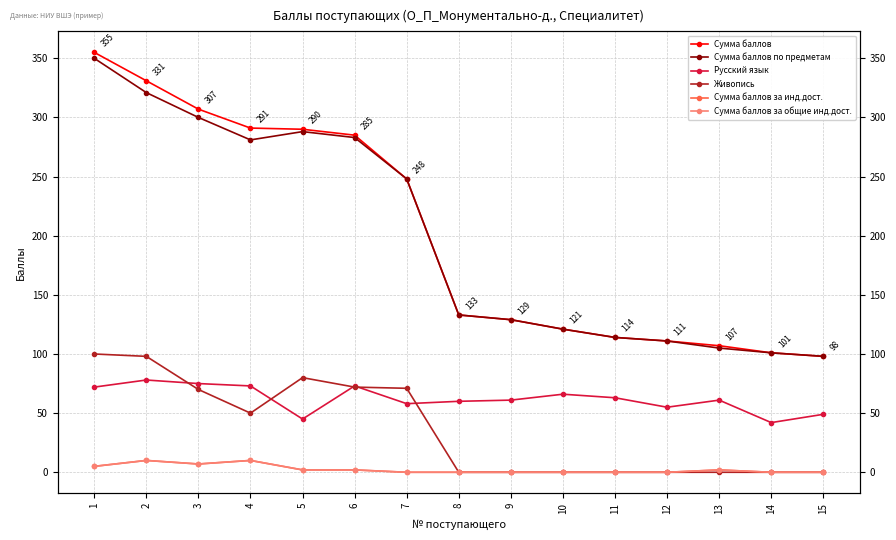

Which series changed the most between 3 and 11?

Сумма баллов